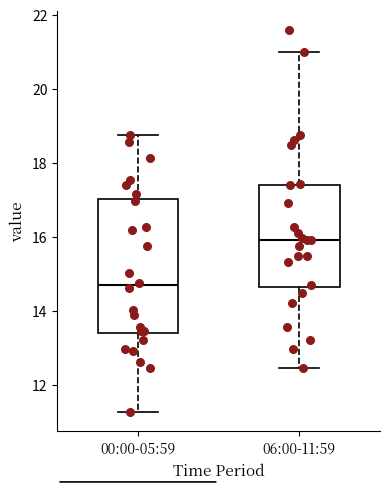

Where is the upper edge of the box for 00:00-05:59 on the y-axis? The values are not printed on the chart, so give them approximately, as read against the axis.

17.0